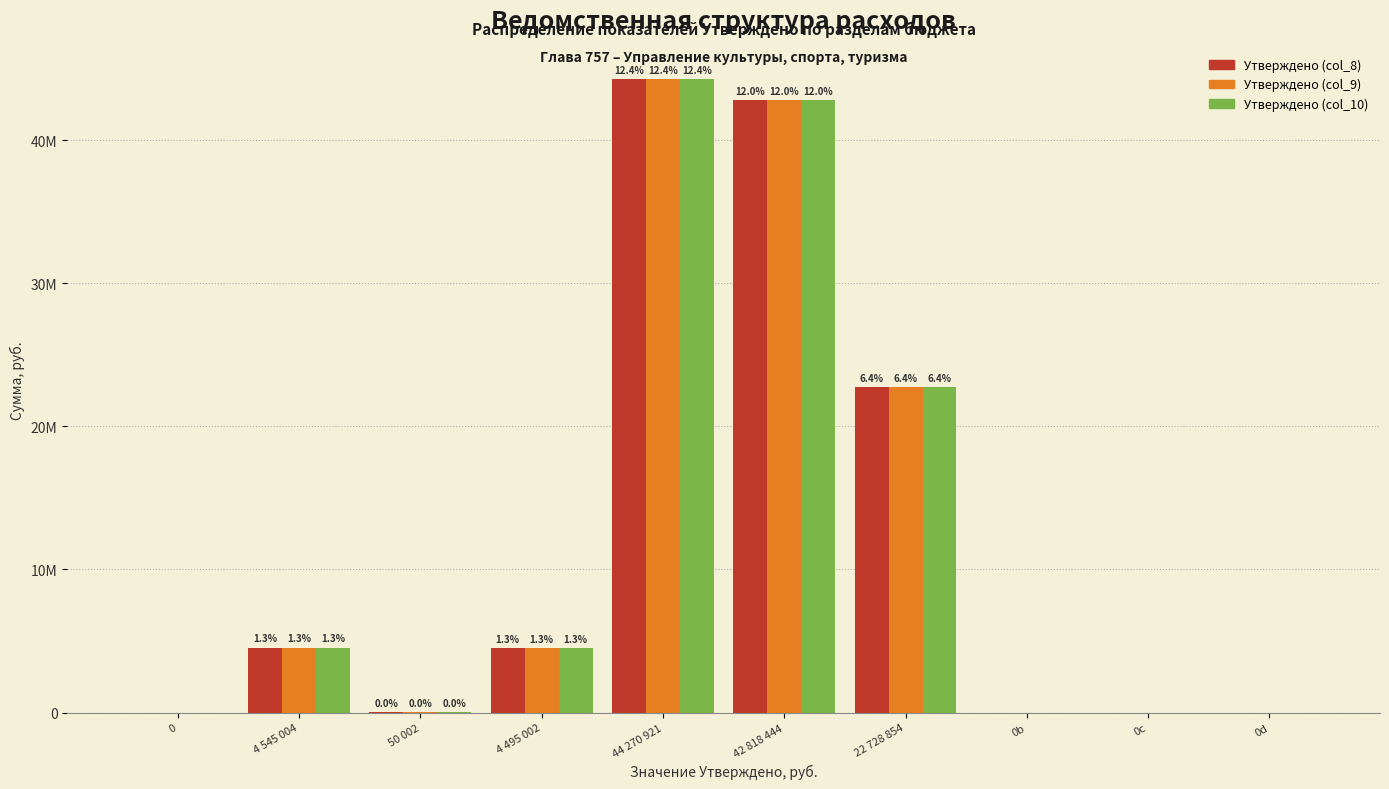

What are all the series names shown in the legend?

Утверждено (col_8), Утверждено (col_9), Утверждено (col_10)